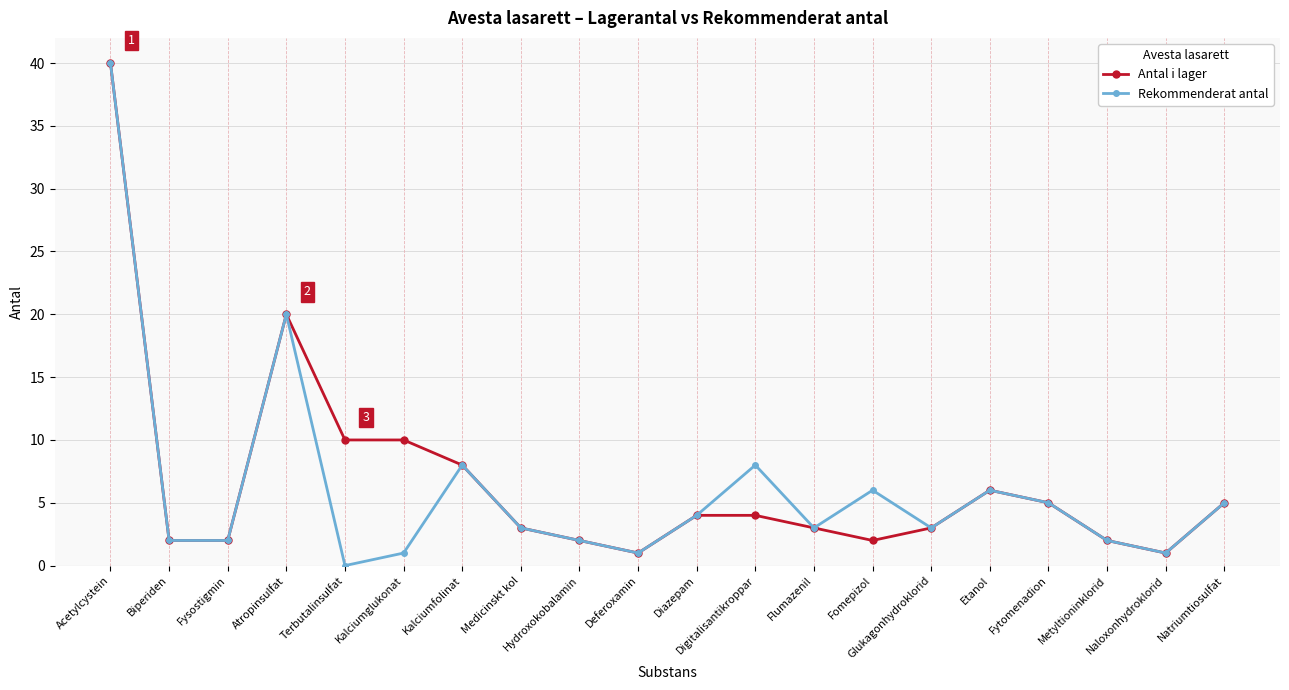

At how many categories does at least one series exceed 18?

2